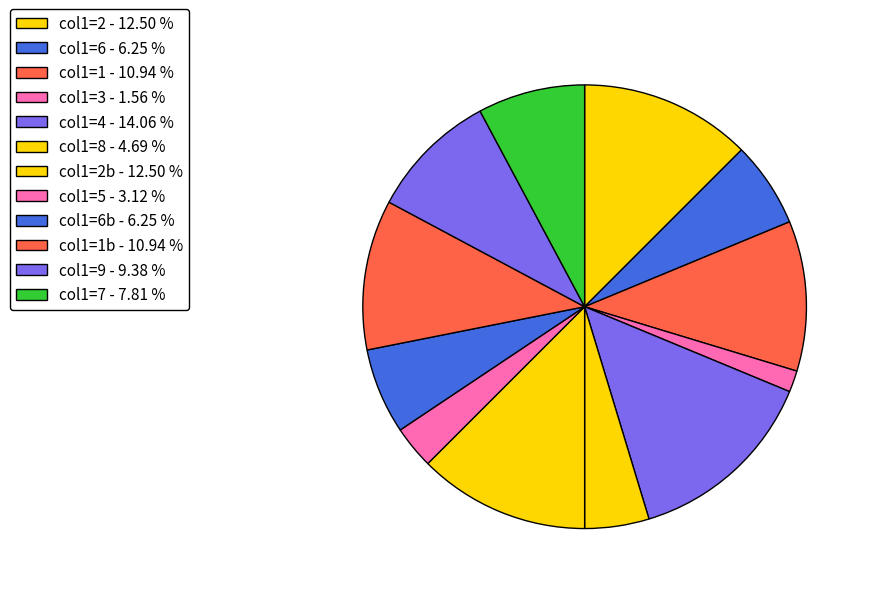

Count the number of slices in the pie.

12